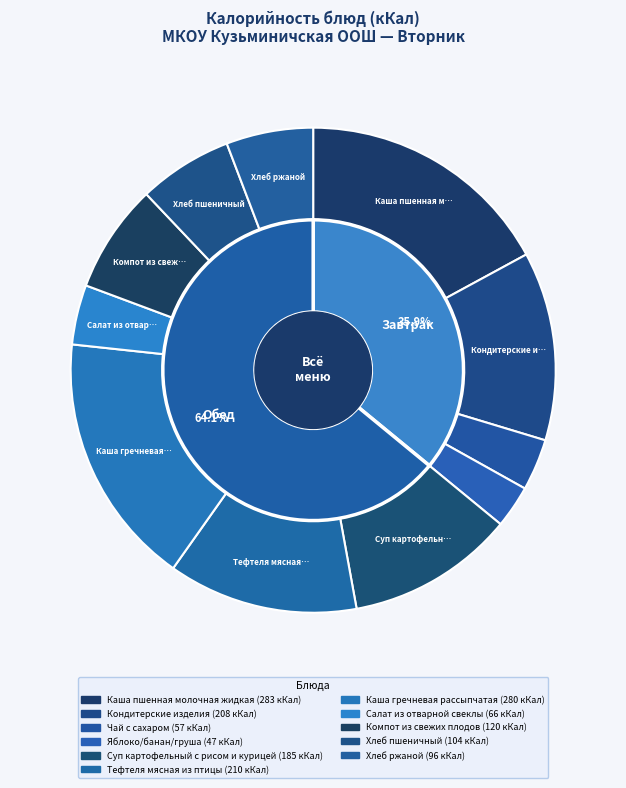

Count the number of slices in the pie.

11